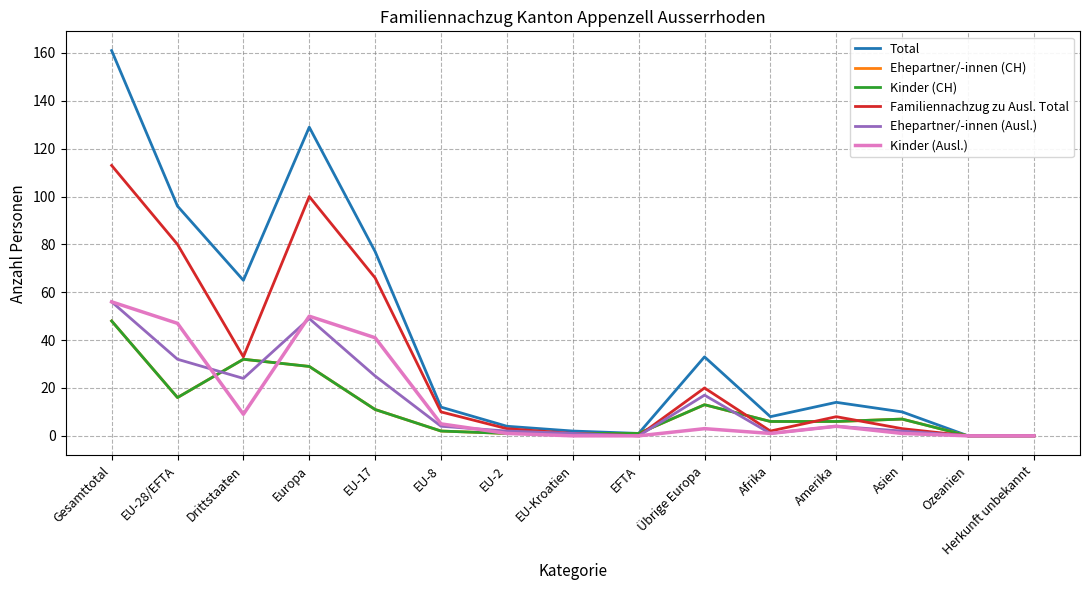

The Ehepartner/-innen (CH) series shows 13 at Übrige Europa. True or false?

True